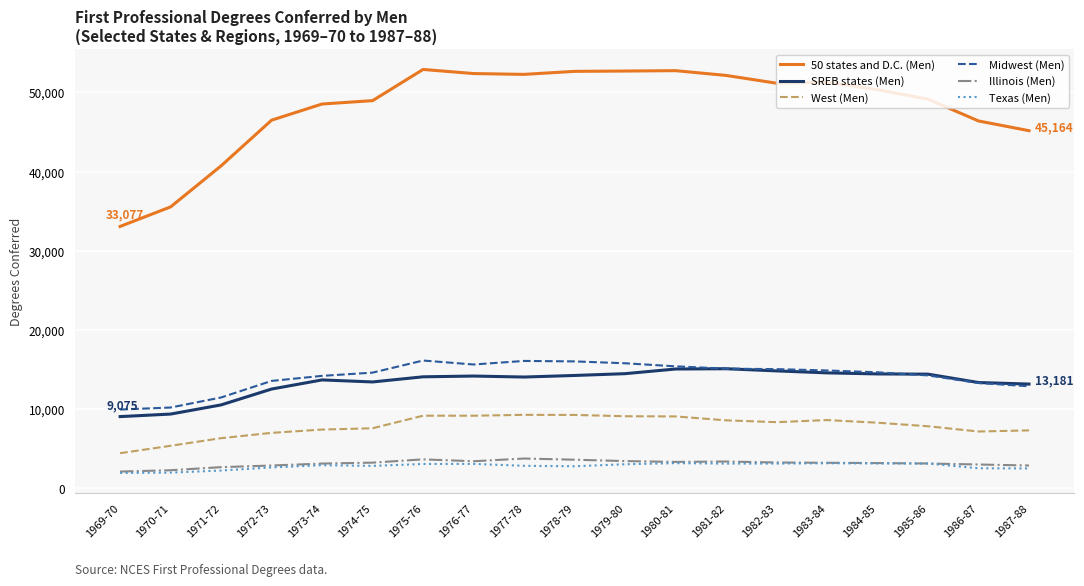

The value of West (Men) at 1971-72 is 11046. True or false?

False